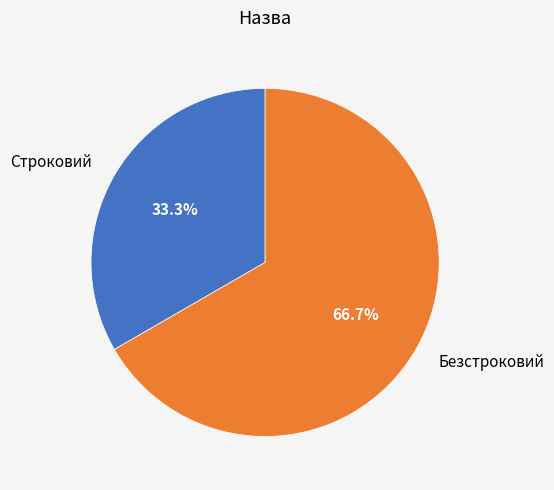

Which slice is the largest?

Безстроковий